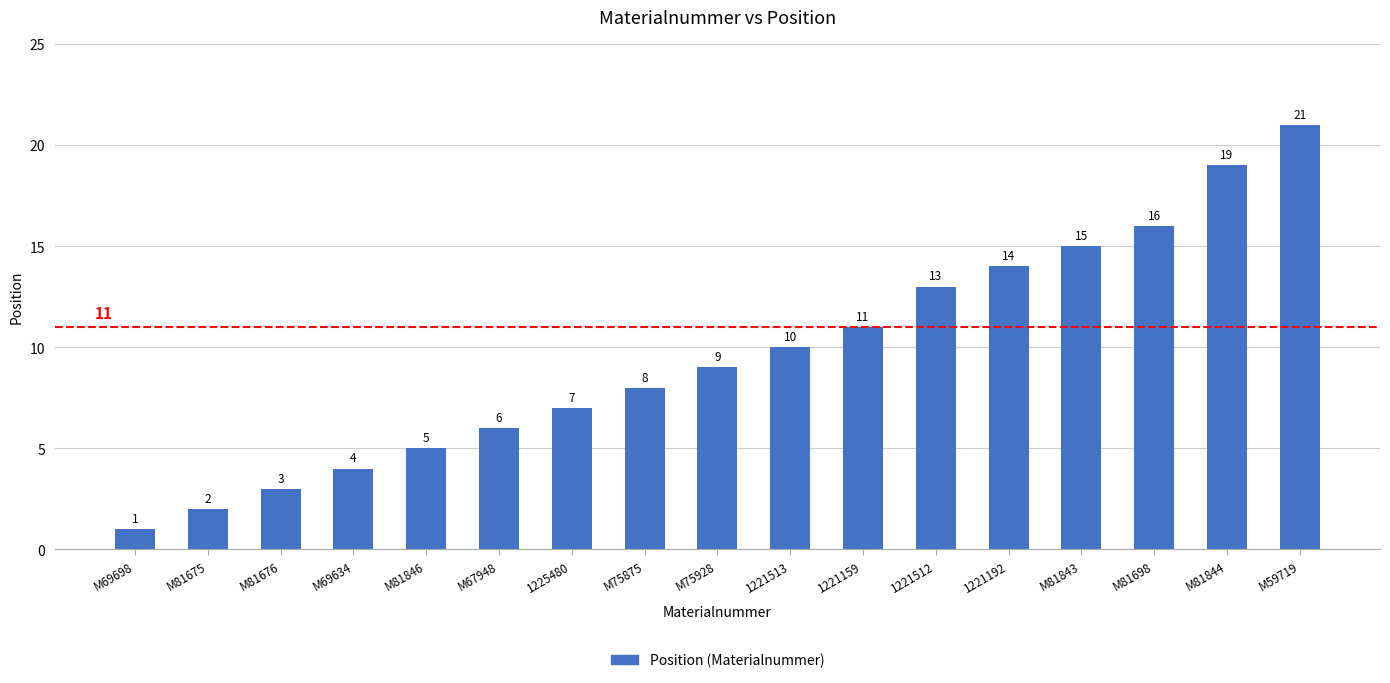

True or false: the data shows 21 at M59719.

True